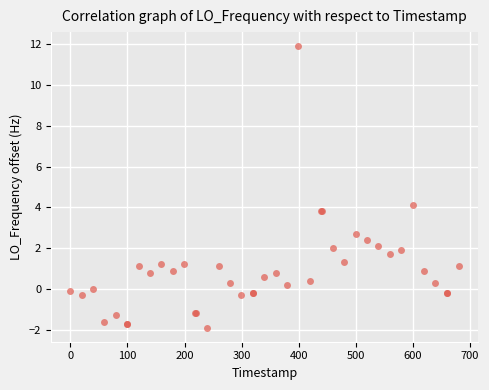

What Y value in the scatter plot is closest to 5?

4.1